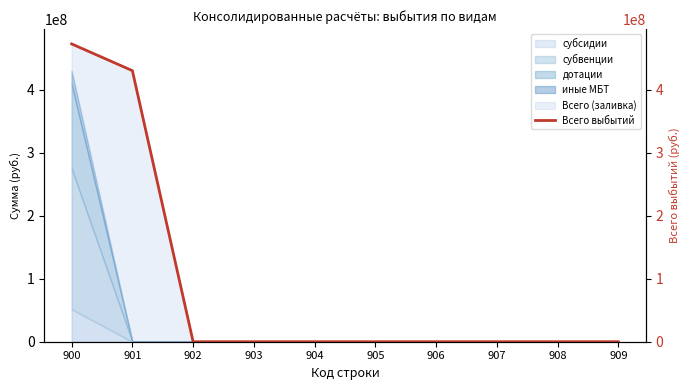

Where is the data nearest to the value 236199648?

901